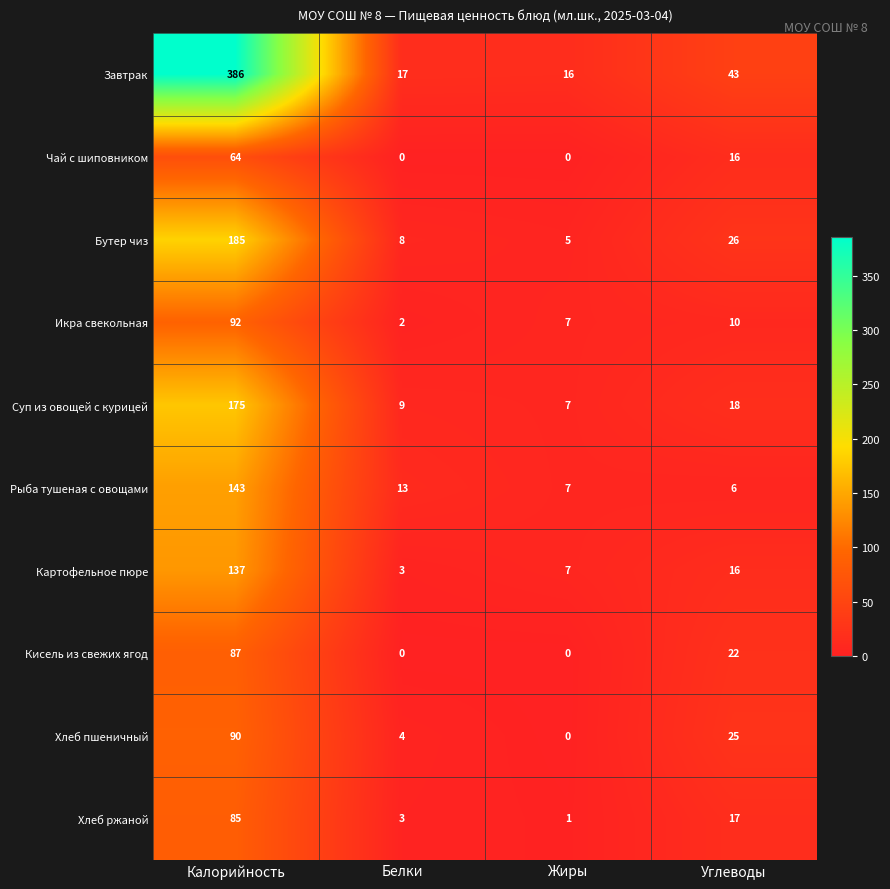

Rank the series at Калорийность from highest to lowest value.

Завтрак, Бутер чиз, Суп из овощей с курицей, Рыба тушеная с овощами, Картофельное пюре, Икра свекольная, Хлеб пшеничный, Кисель из свежих ягод, Хлеб ржаной, Чай с шиповником